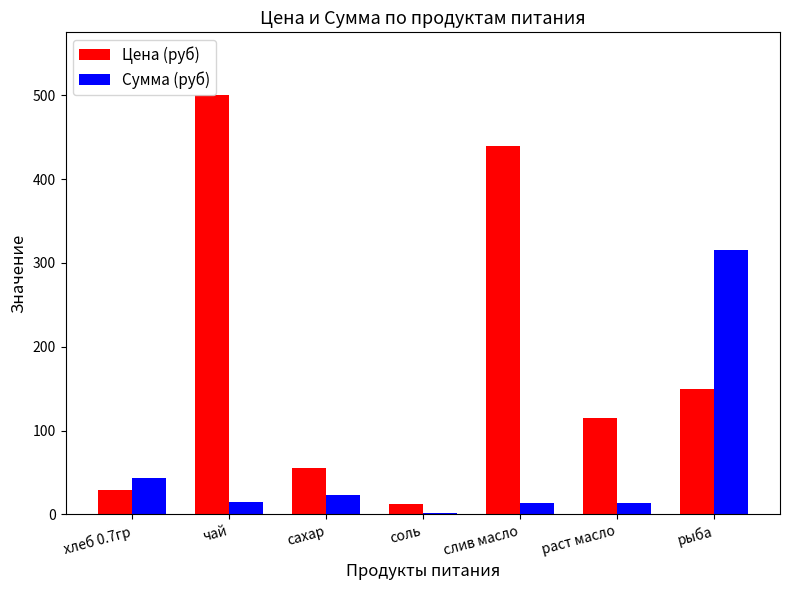

Read the Цена (руб) value at сахар.

55.0